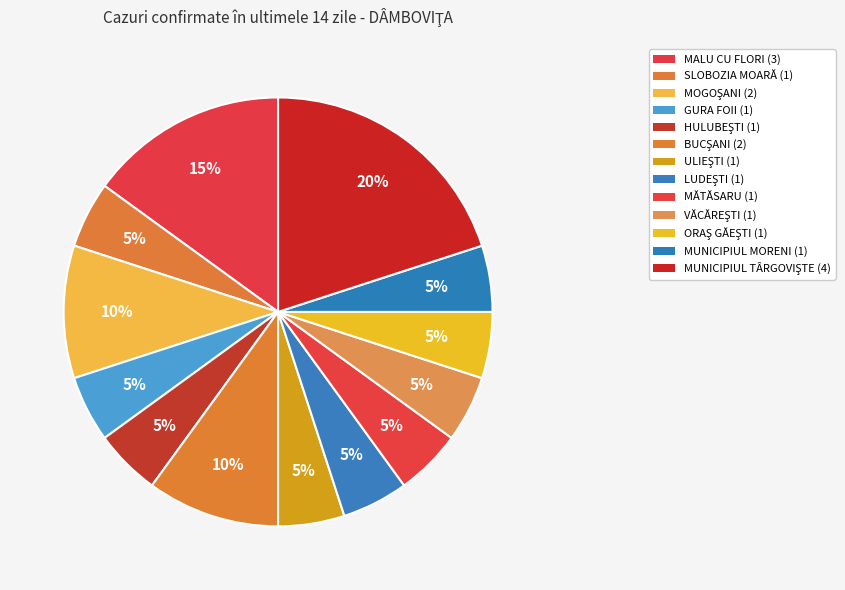

Count the number of slices in the pie.

13